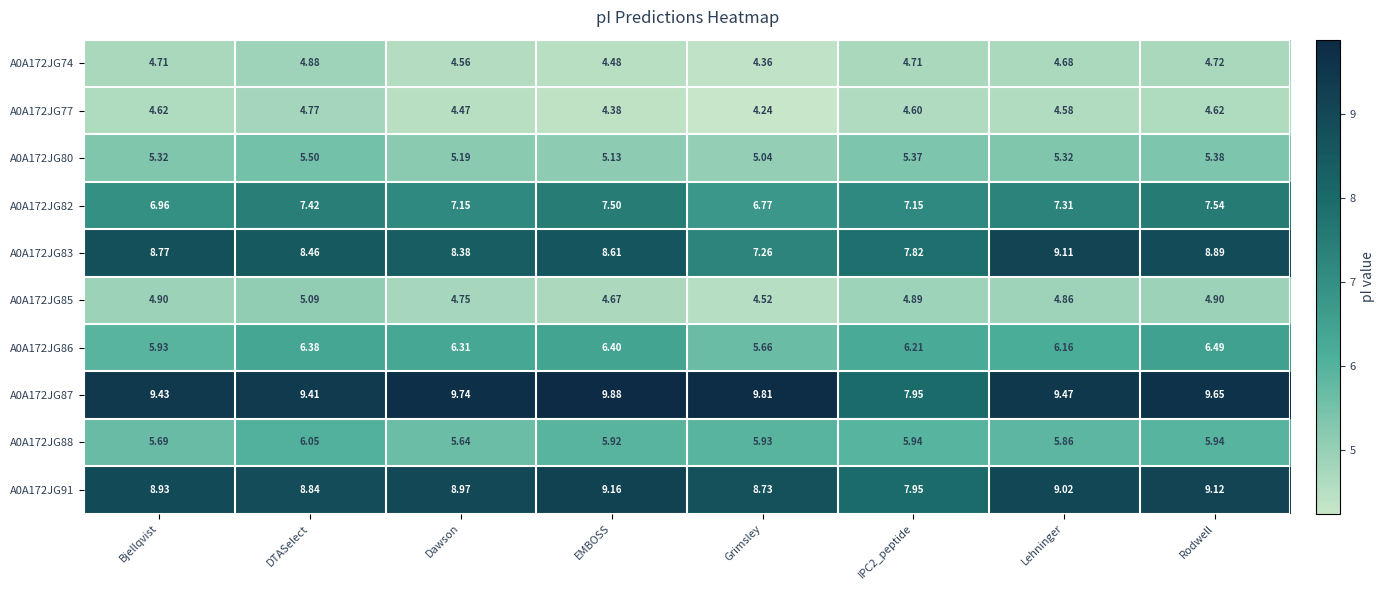

Rank the series by their maximum value, from lowest to highest.

A0A172JG77, A0A172JG74, A0A172JG85, A0A172JG80, A0A172JG88, A0A172JG86, A0A172JG82, A0A172JG83, A0A172JG91, A0A172JG87